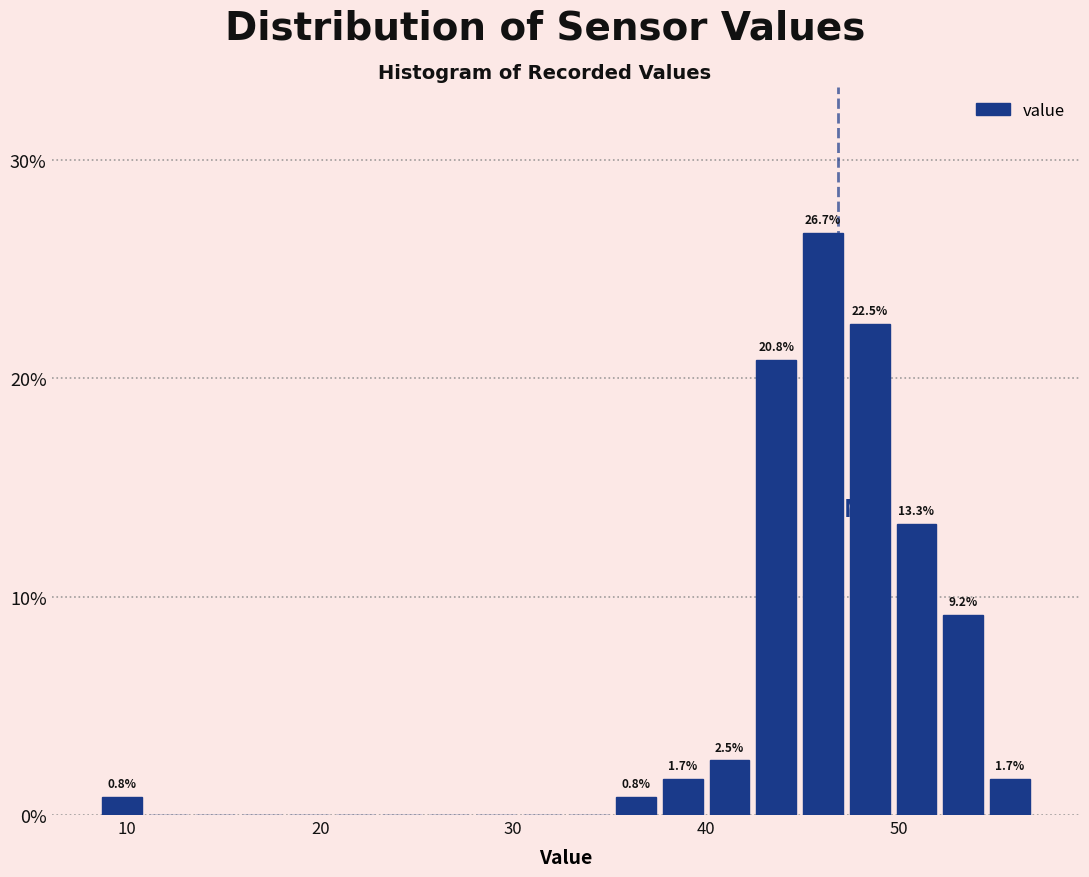

Around what value on the x-axis is the tallest bar? Give the approximate position of its centre, as read against the axis.

46